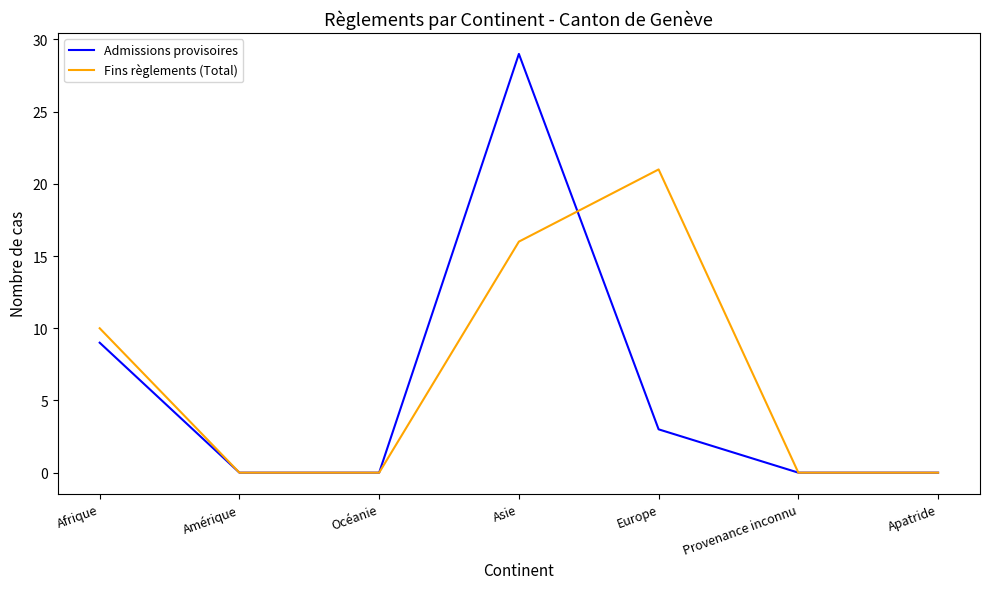

At which label does Fins règlements (Total) reach its peak?

Europe